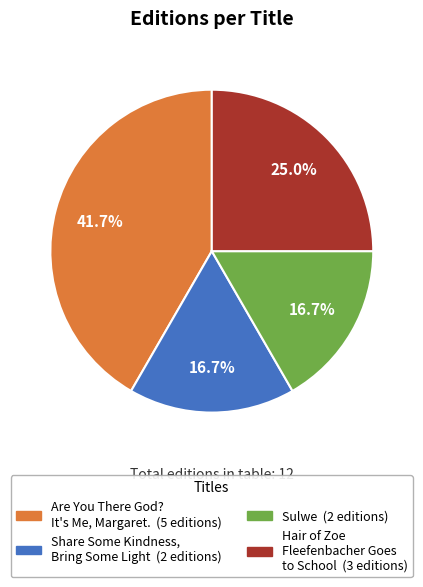

Which has a higher value, Hair of Zoe Fleefenbacher Goes to School or Are You There God? It's Me, Margaret.?

Are You There God? It's Me, Margaret.